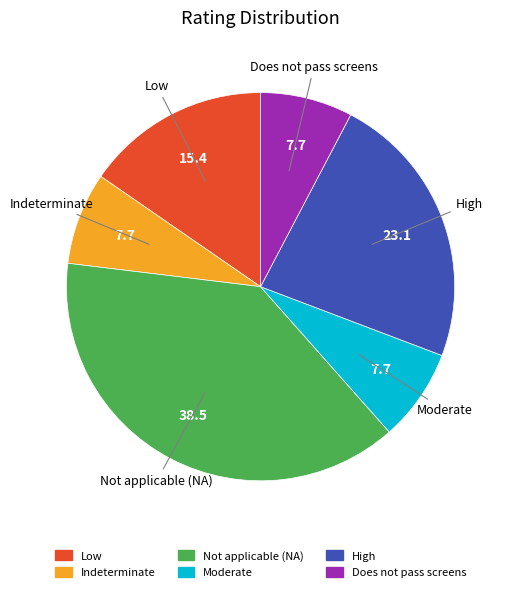

Is it true that High is 17% of the pie?

False